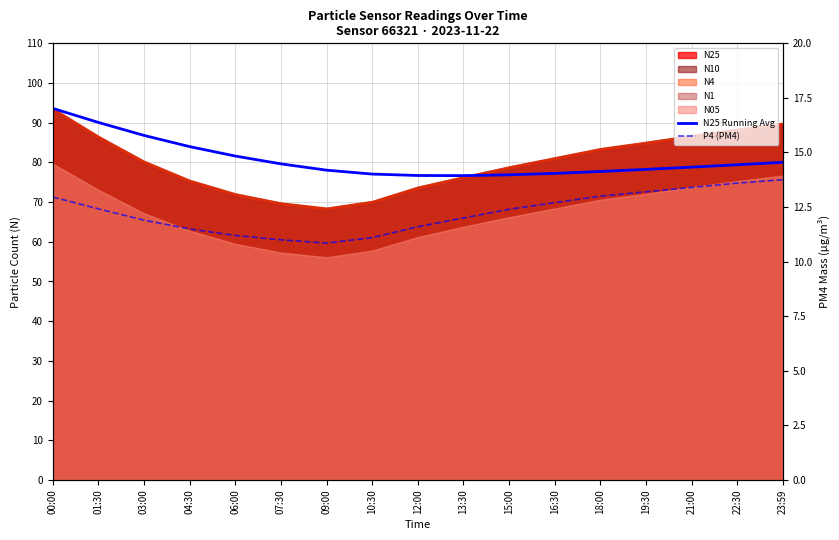

What is the difference between the second highest and second lowest values in the P4 (PM4) series?

2.6